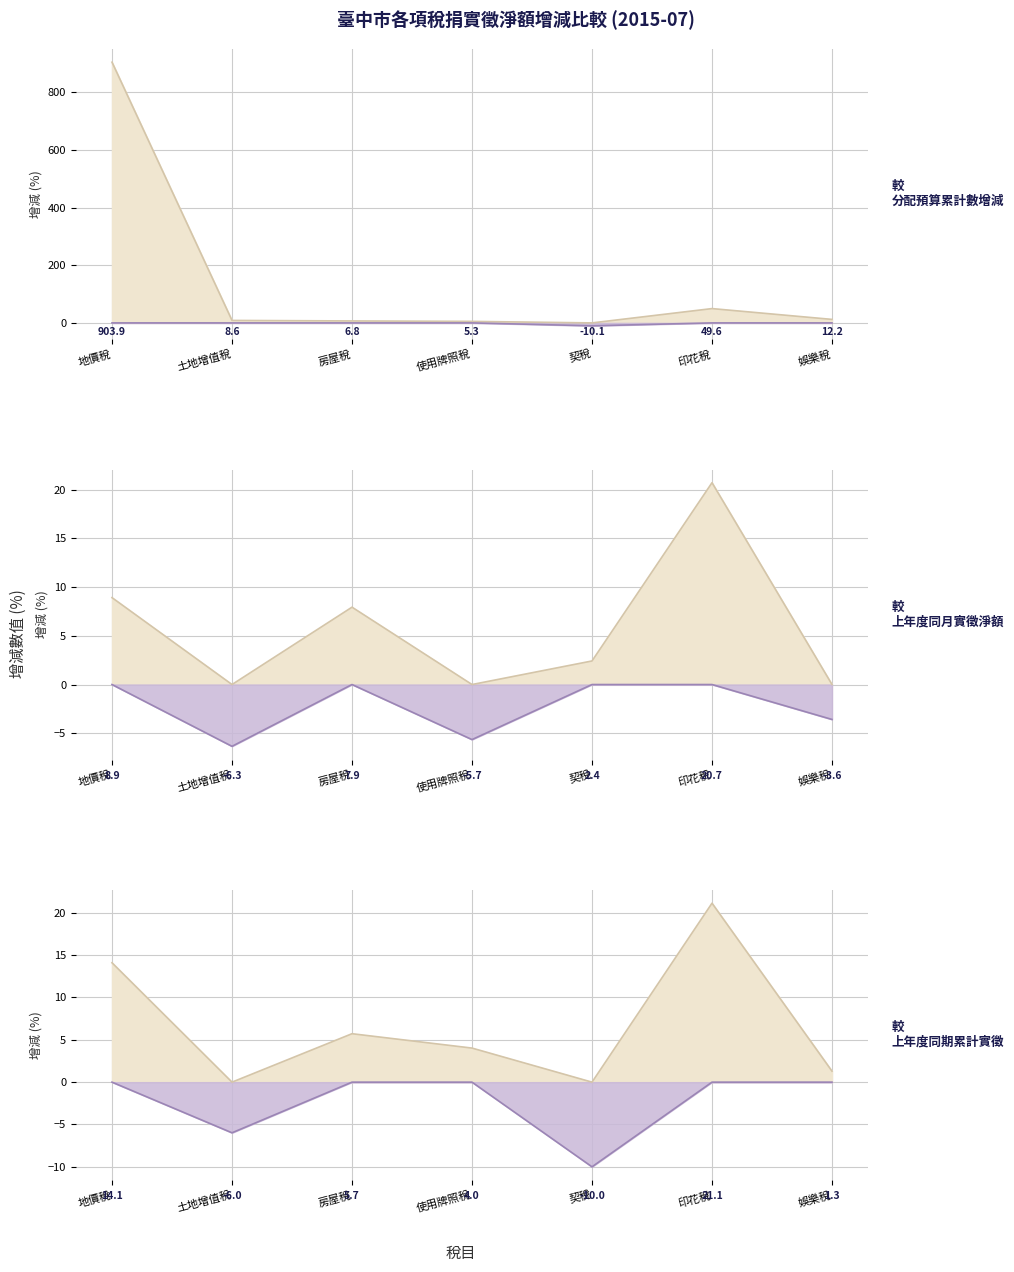

What is the spread (max minus min) of values at 房屋稅?

2.2